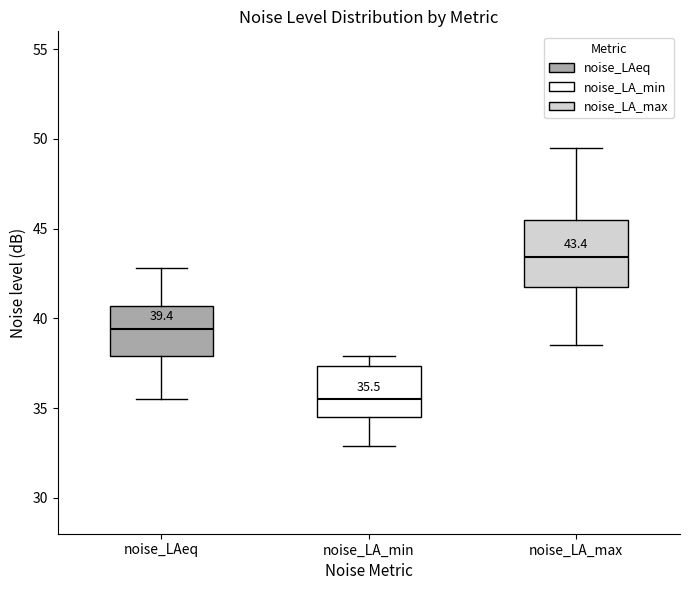

Which box's median line is the lowest?

noise_LA_min